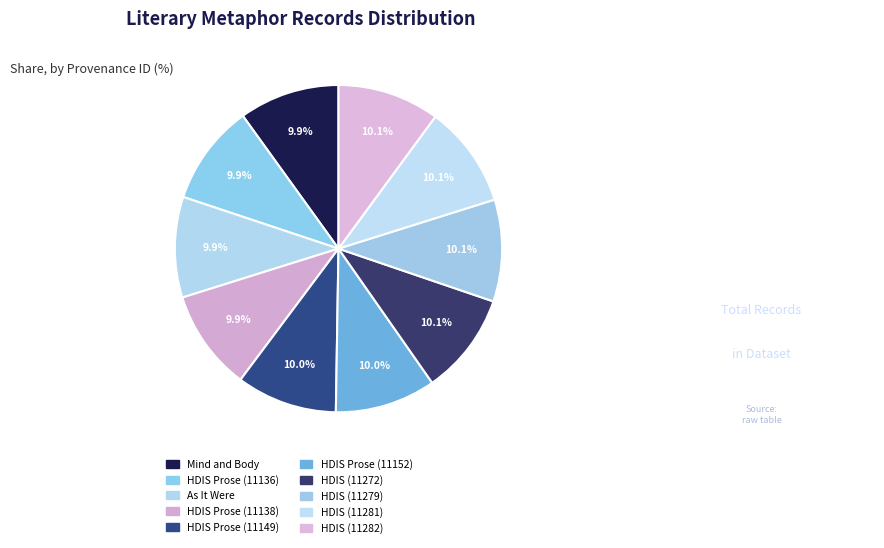

Combined, what portion of the pie is As It Were and HDIS Prose (11152)?

19.9%